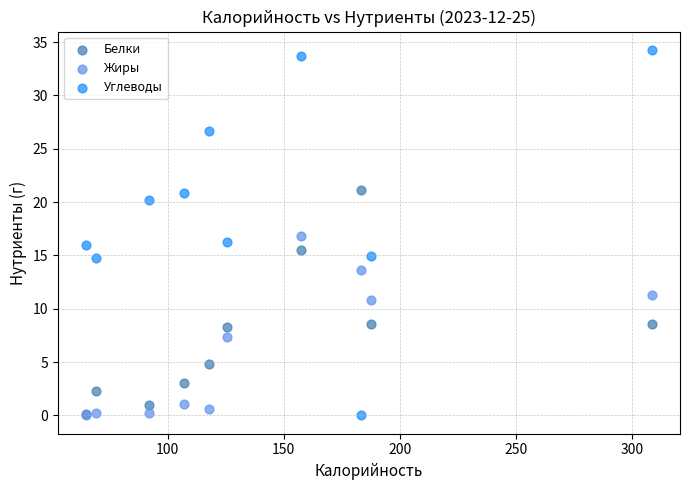

Which series has the largest Y range (max minus min)?

Углеводы